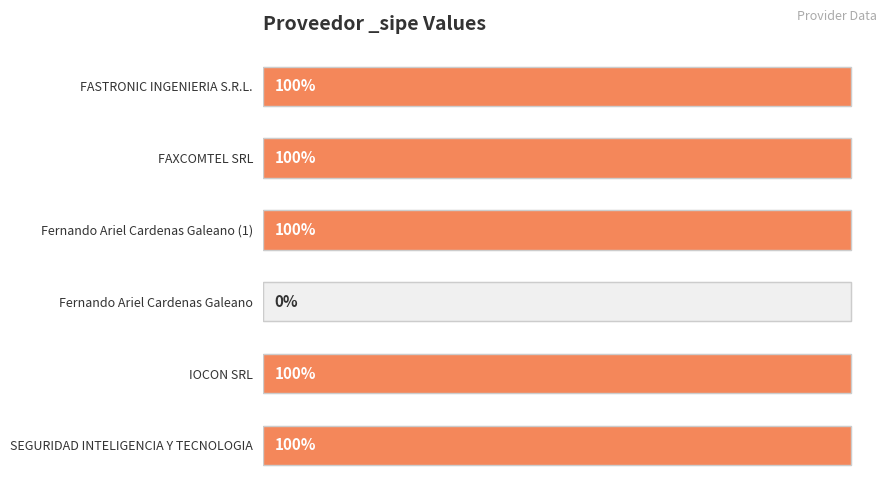

Does the chart contain stacked bars?

No